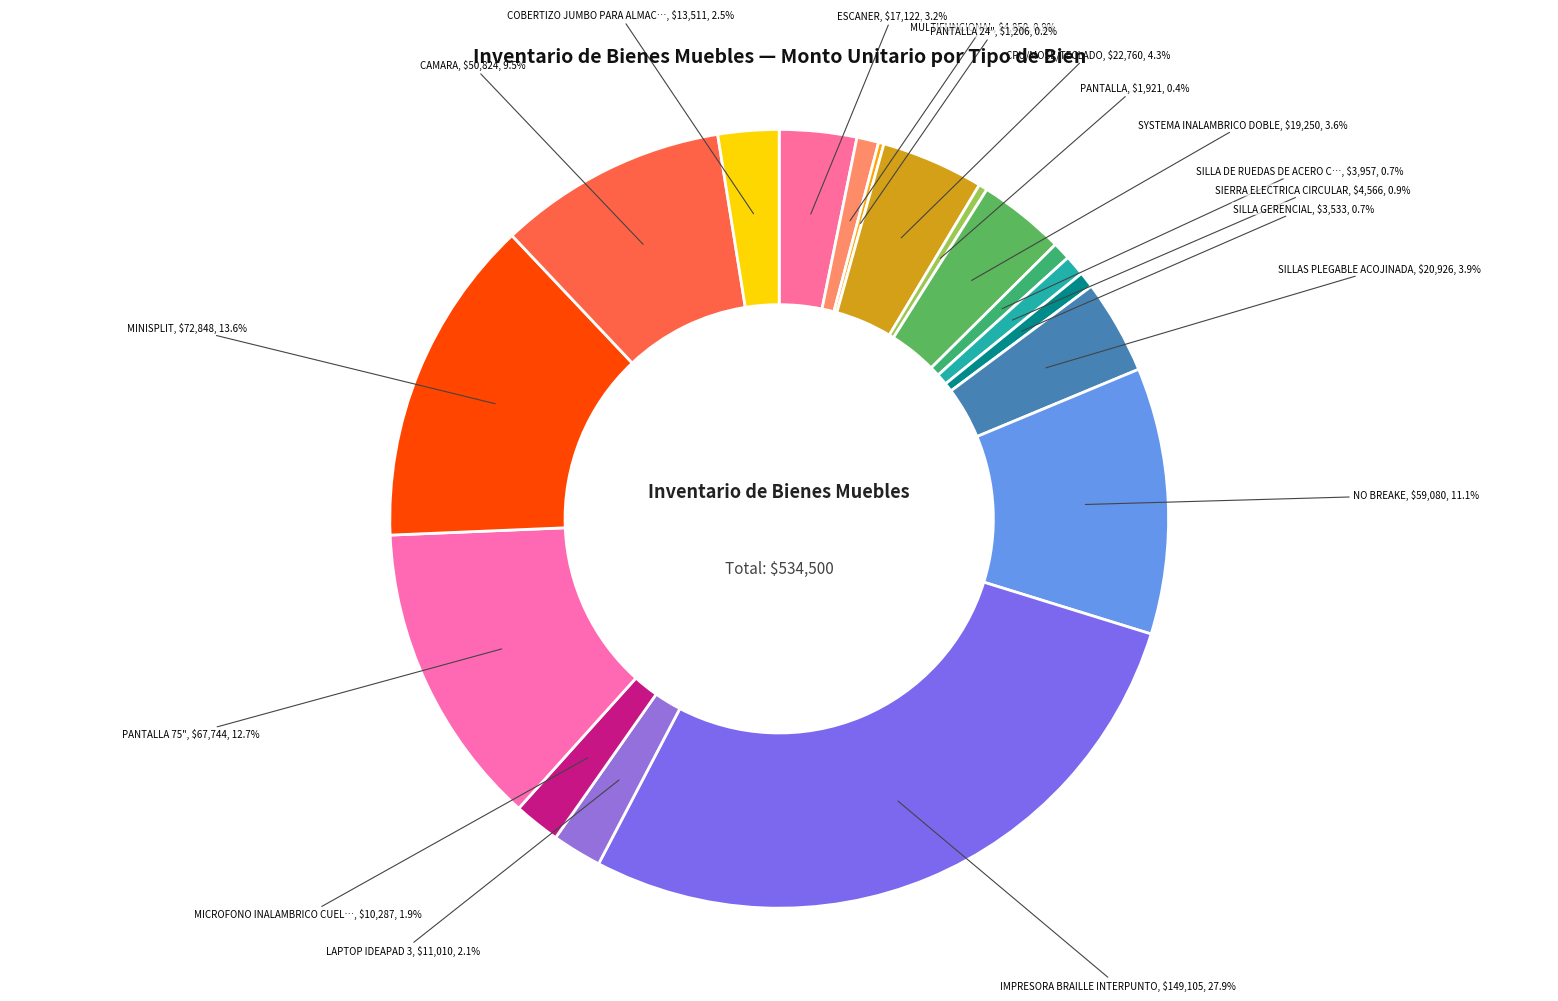

How many slices are in this pie chart?

18